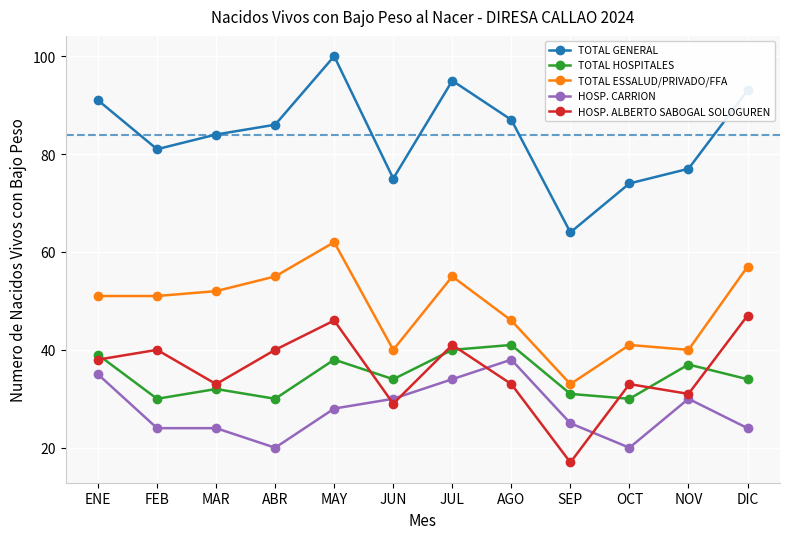

At MAY, list the series in order from largest to smallest.

TOTAL GENERAL, TOTAL ESSALUD/PRIVADO/FFA, HOSP. ALBERTO SABOGAL SOLOGUREN, TOTAL HOSPITALES, HOSP. CARRION